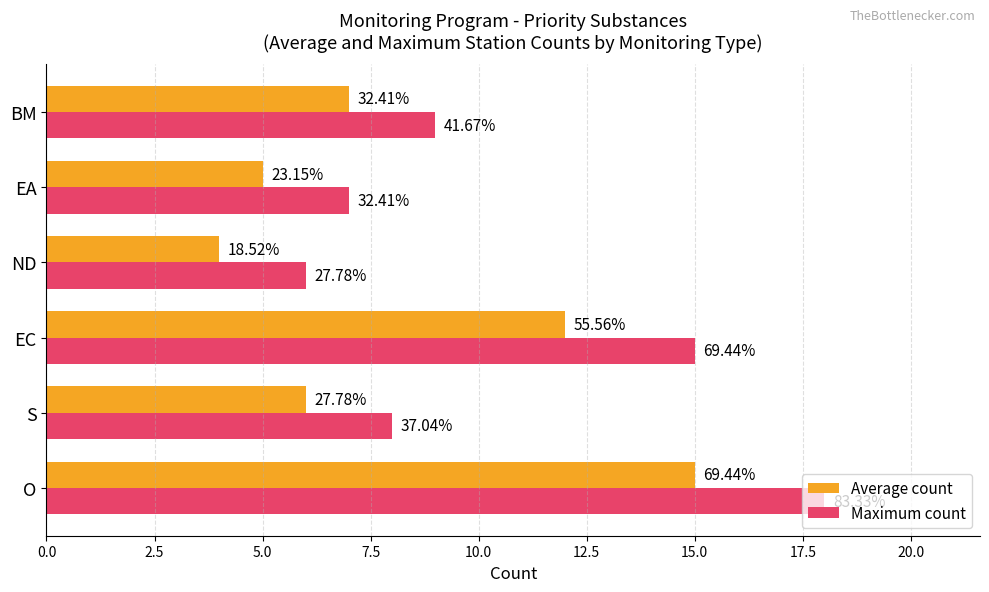

What are all the series names shown in the legend?

Average count, Maximum count